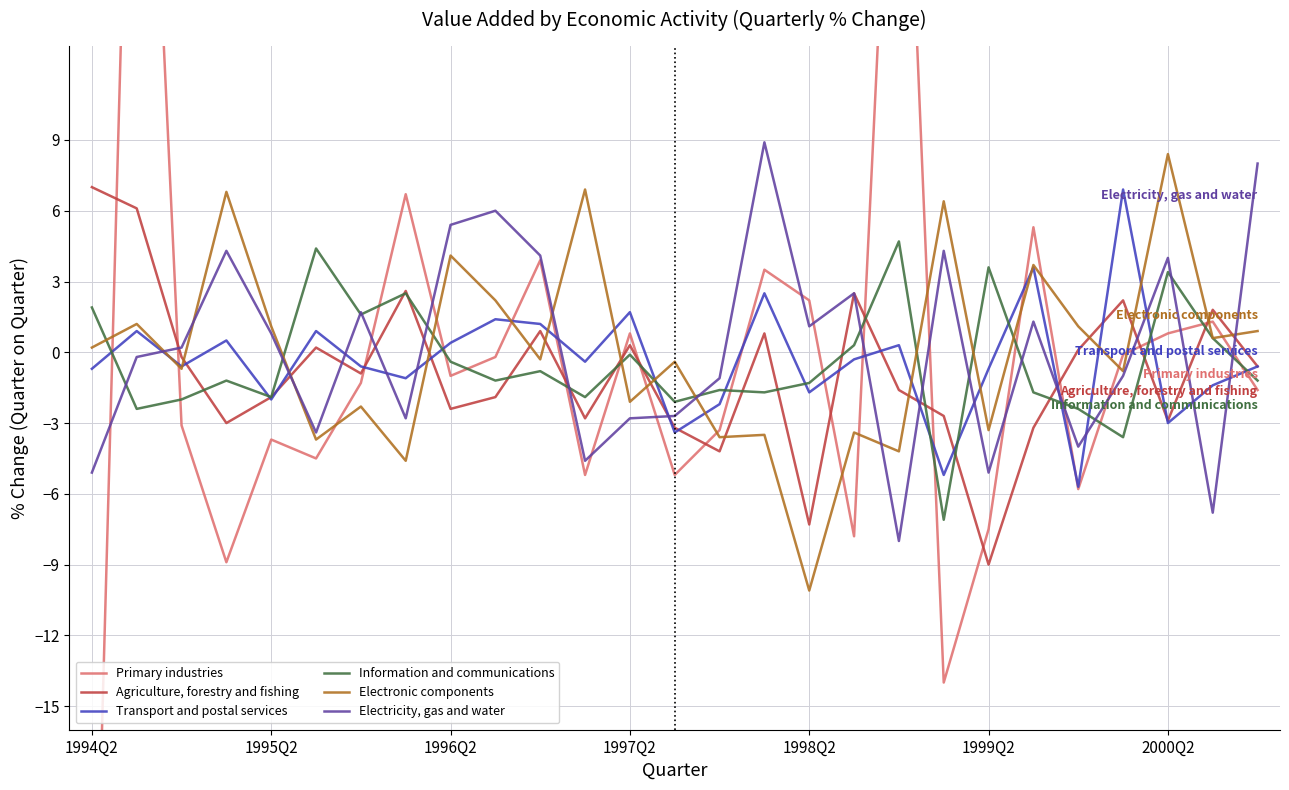

Is it true that Transport and postal services equals 1.2 at 10?

True